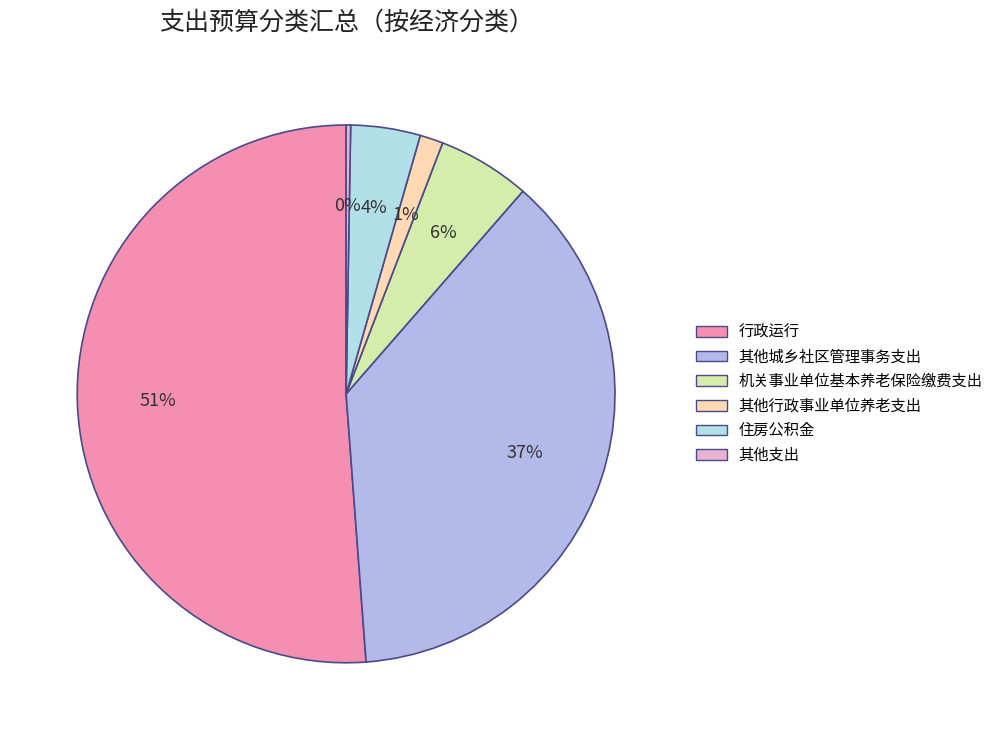

How many segments does this pie chart have?

6